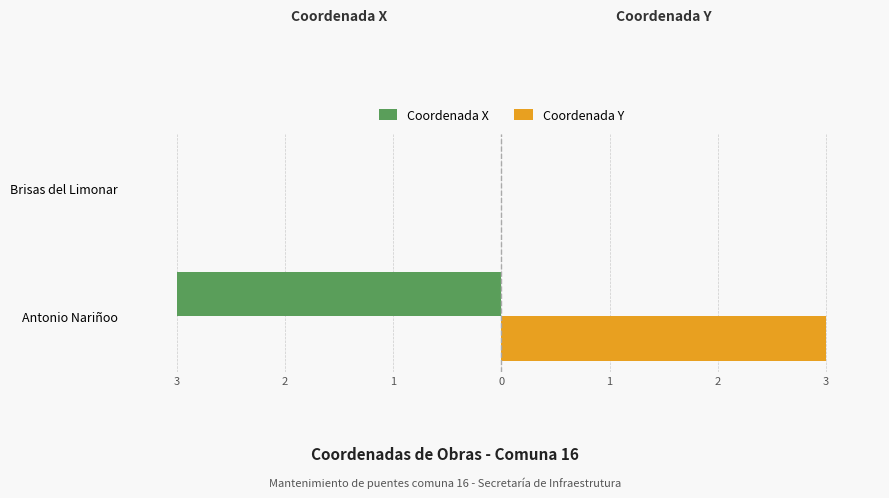

What are all the series names shown in the legend?

Coordenada X, Coordenada Y